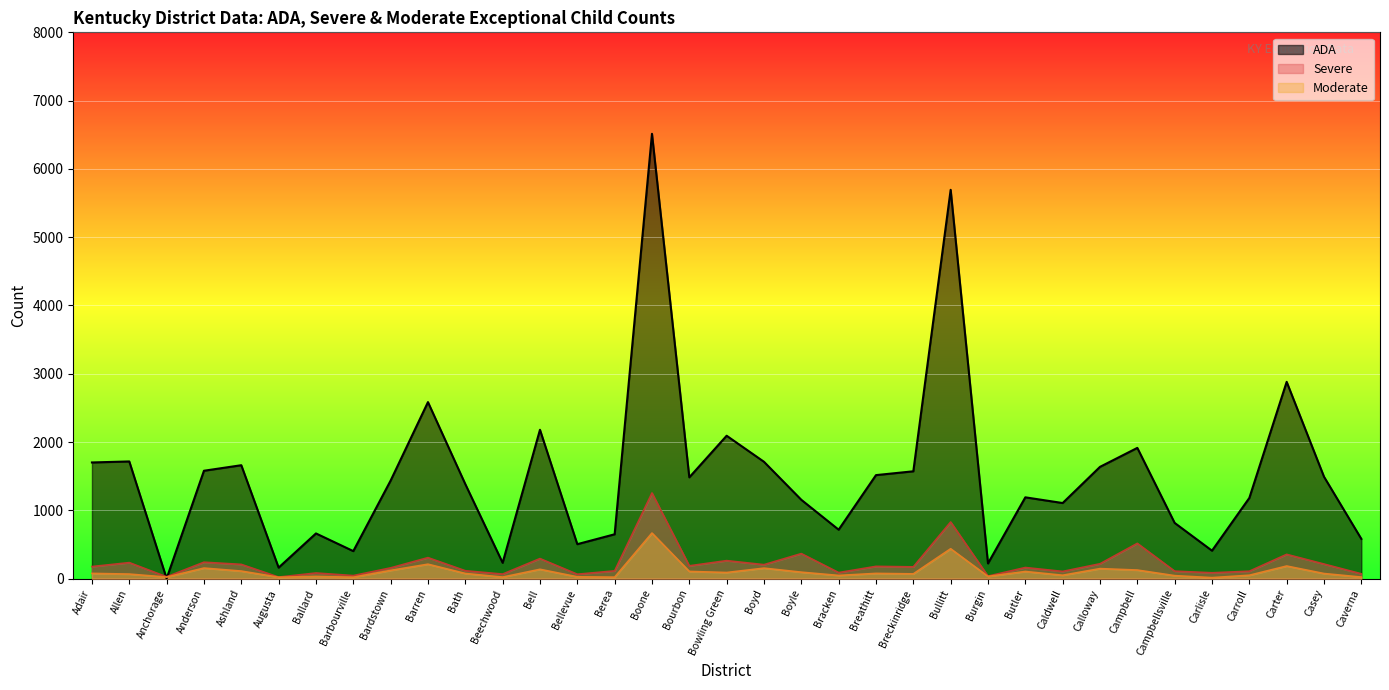

Reading left to right, transcribe all the data shown in this chart.

ADA: Adair=1700.6	Allen=1715.6	Anchorage=1.0	Anderson=1579.4	Ashland=1660.3	Augusta=160.7	Ballard=661.2	Barbourville=402.4	Bardstown=1435.7	Barren=2584.6	Bath=1383.8	Beechwood=231.2	Bell=2179.3	Bellevue=503.9	Berea=648.8	Boone=6514.0	Bourbon=1482.7	Bowling Green=2092.0	Boyd=1710.5	Boyle=1153.8	Bracken=716.0	Breathitt=1515.3	Breckinridge=1571.3	Bullitt=5693.6	Burgin=221.9	Butler=1190.0	Caldwell=1106.4	Calloway=1636.3	Campbell=1914.1	Campbellsville=815.2	Carlisle=408.7	Carroll=1181.0	Carter=2881.3	Casey=1491.5	Caverna=581.2
Severe: Adair=176.0	Allen=234.0	Anchorage=26.0	Anderson=240.0	Ashland=208.0	Augusta=22.0	Ballard=82.0	Barbourville=44.0	Bardstown=157.0	Barren=307.0	Bath=115.0	Beechwood=66.0	Bell=293.0	Bellevue=64.0	Berea=113.0	Boone=1254.0	Bourbon=187.0	Bowling Green=263.0	Boyd=204.0	Boyle=366.0	Bracken=88.0	Breathitt=179.0	Breckinridge=172.0	Bullitt=829.0	Burgin=36.0	Butler=162.0	Caldwell=105.0	Calloway=217.0	Campbell=516.0	Campbellsville=109.0	Carlisle=85.0	Carroll=108.0	Carter=355.0	Casey=213.0	Caverna=70.0
Moderate: Adair=76.0	Allen=66.0	Anchorage=22.0	Anderson=154.0	Ashland=110.0	Augusta=20.0	Ballard=32.0	Barbourville=20.0	Bardstown=120.0	Barren=211.0	Bath=75.0	Beechwood=22.0	Bell=136.0	Bellevue=26.0	Berea=21.0	Boone=667.0	Bourbon=105.0	Bowling Green=89.0	Boyd=153.0	Boyle=94.0	Bracken=46.0	Breathitt=76.0	Breckinridge=69.0	Bullitt=437.0	Burgin=32.0	Butler=104.0	Caldwell=49.0	Calloway=146.0	Campbell=125.0	Campbellsville=43.0	Carlisle=14.0	Carroll=49.0	Carter=184.0	Casey=74.0	Caverna=22.0